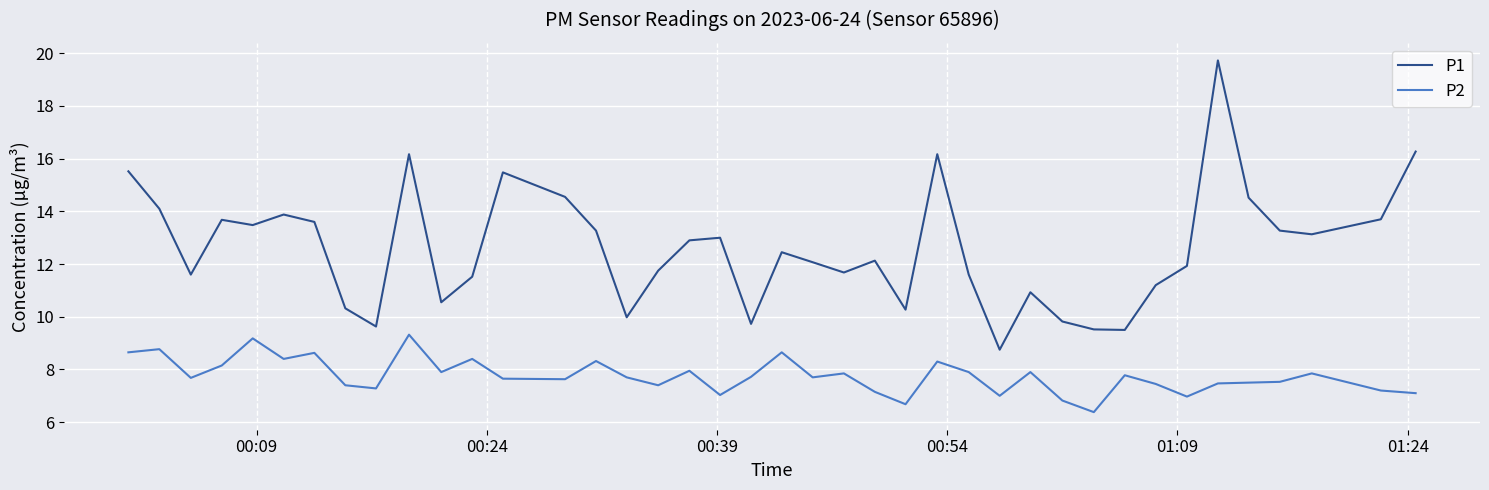

Which series has the largest total across all categories?

P1